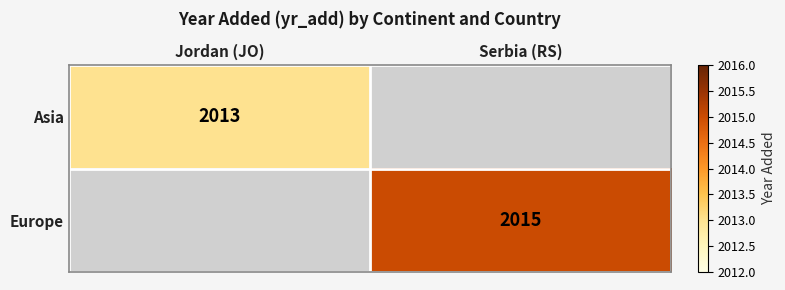

What is the minimum value shown in the chart?

2013.0